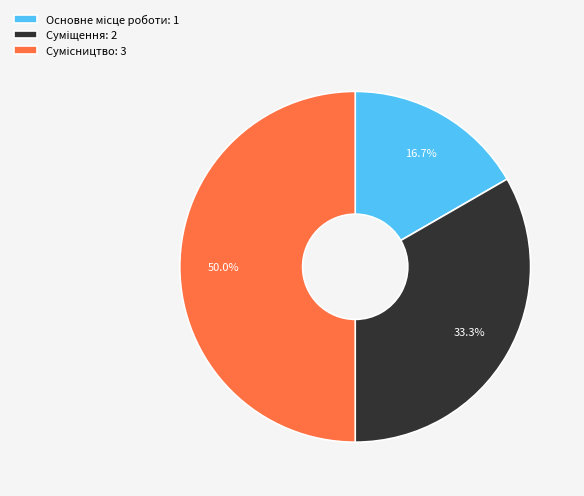

Is there any slice that represents more than half of the pie?

No